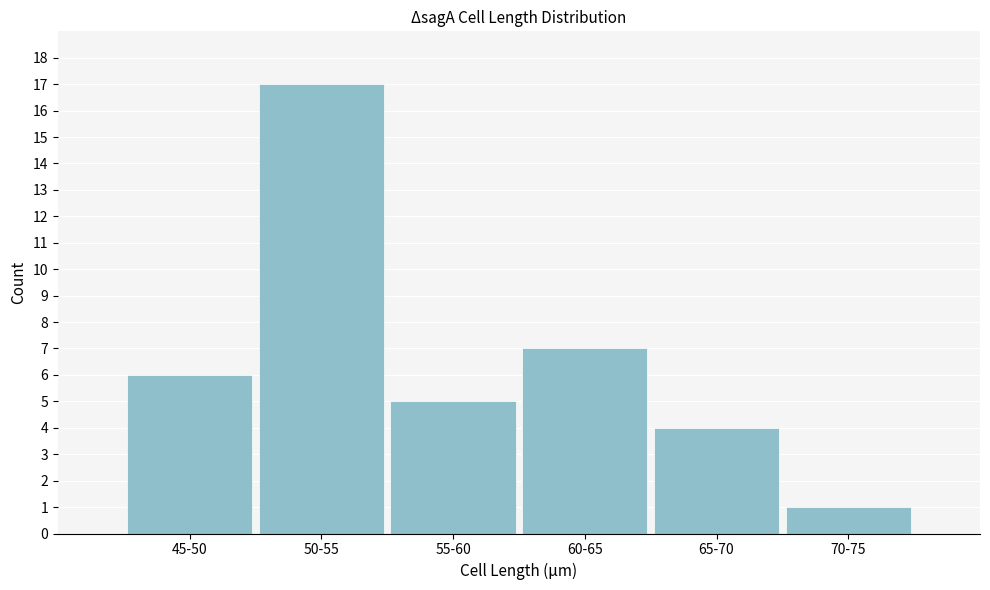

Reading left to right, list all the values displayed in this chart.

45-50=6	50-55=17	55-60=5	60-65=7	65-70=4	70-75=1